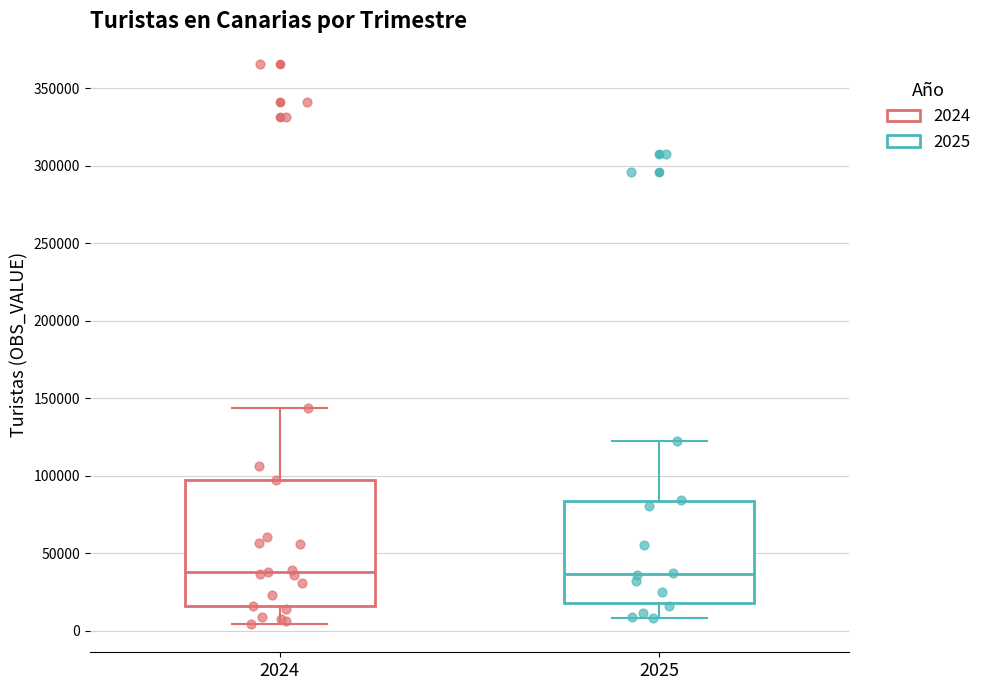

Reading left to right, transcribe this box plot: for each box, give where its median line is, the range the box spans, and where its two whiskers end, as read against the y-axis. The values are not printed on the chart, so give them approximately, as read against the axis.

2024: median 40000, box 15000 to 95000, whiskers 5000 to 145000
2025: median 35000, box 20000 to 85000, whiskers 10000 to 125000